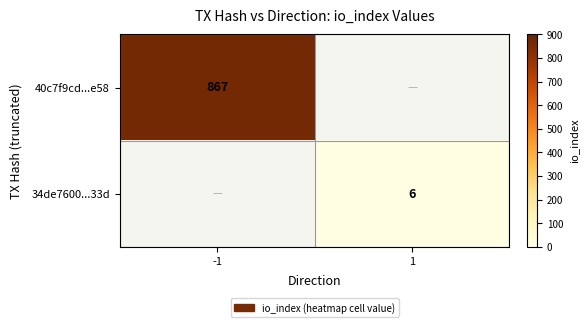

True or false: 40c7f9cd...e58 has a value of 1231 at -1.

False